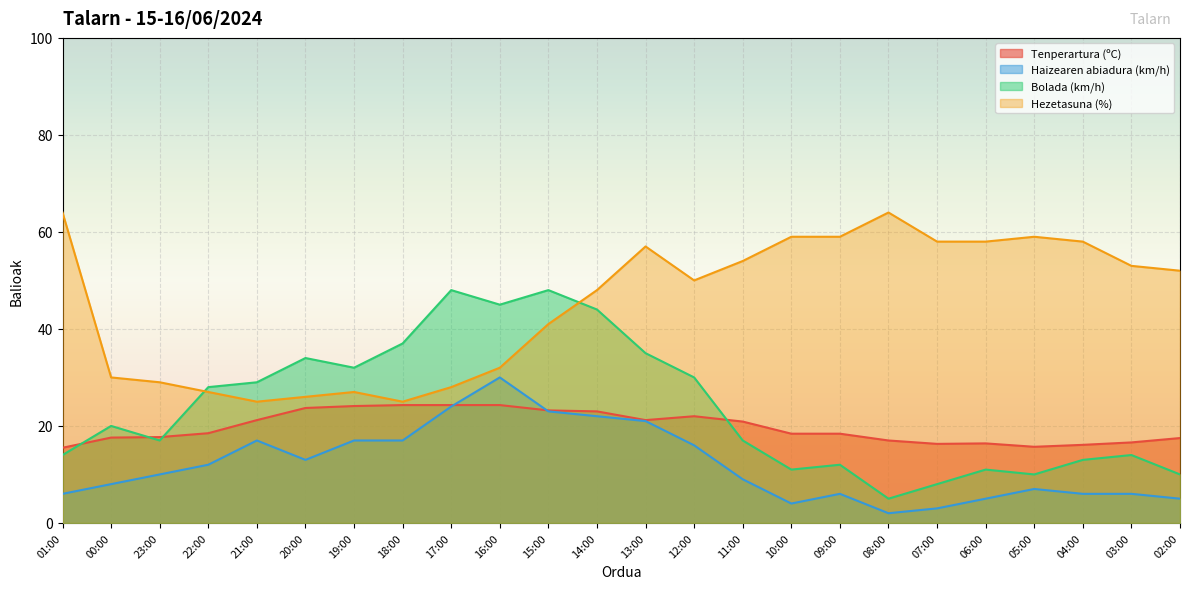

Which series has the largest range (max minus min)?

Bolada (km/h)